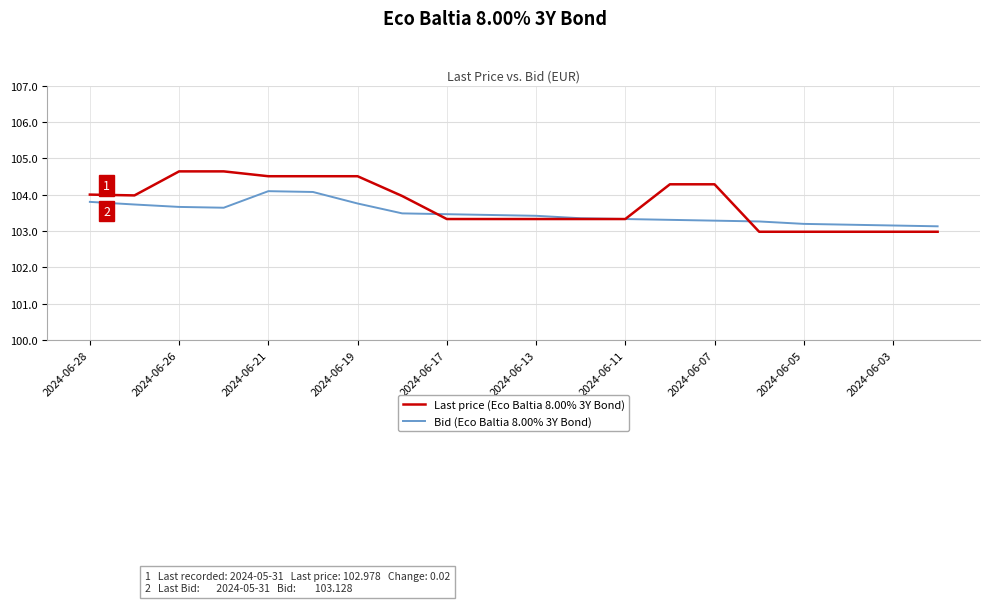

Rank the series by their maximum value, from highest to lowest.

Last price (Eco Baltia 8.00% 3Y Bond), Bid (Eco Baltia 8.00% 3Y Bond)